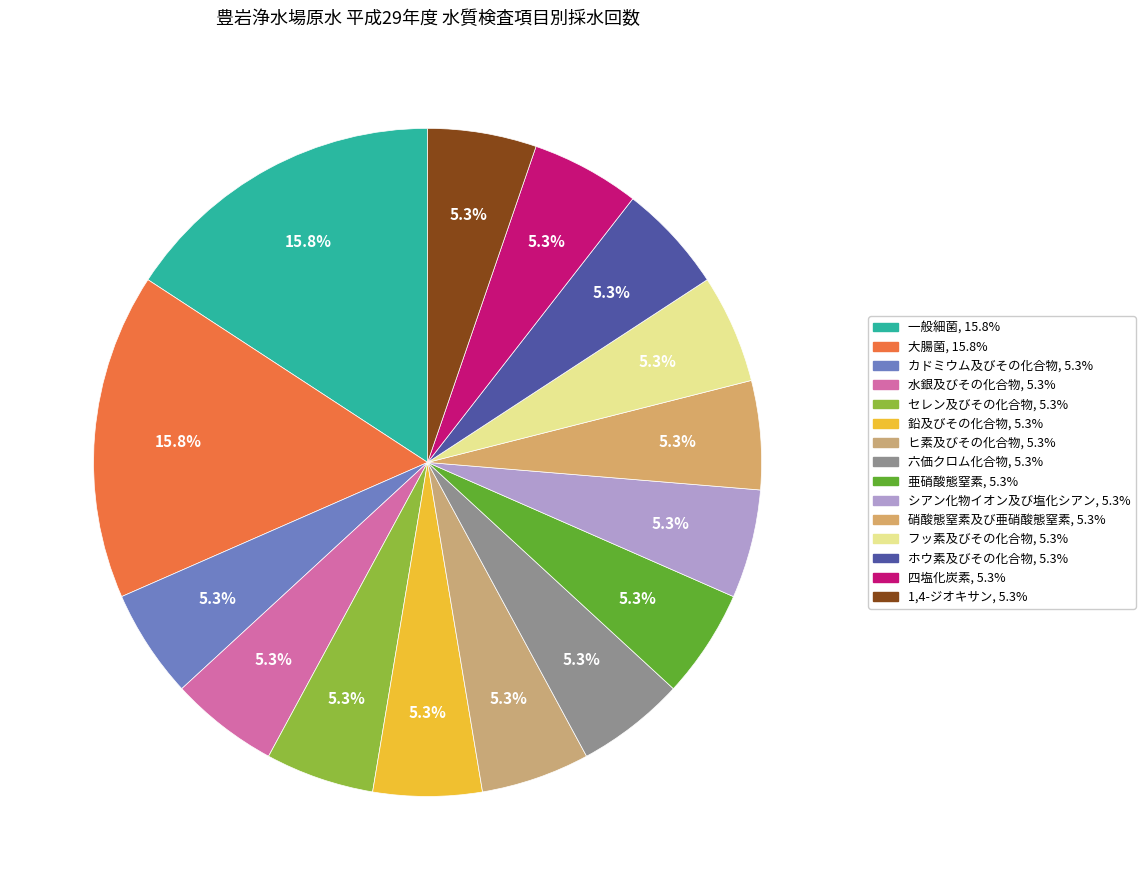

To the nearest percent, what is the difference between the 一般細菌 and シアン化物イオン及び塩化シアン slice percentages?

11%